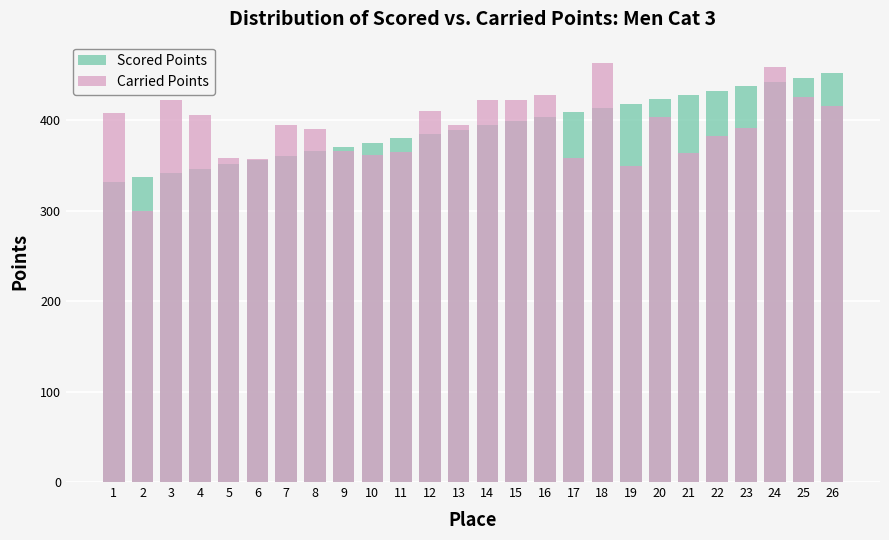

How many bars are there in each group?

2